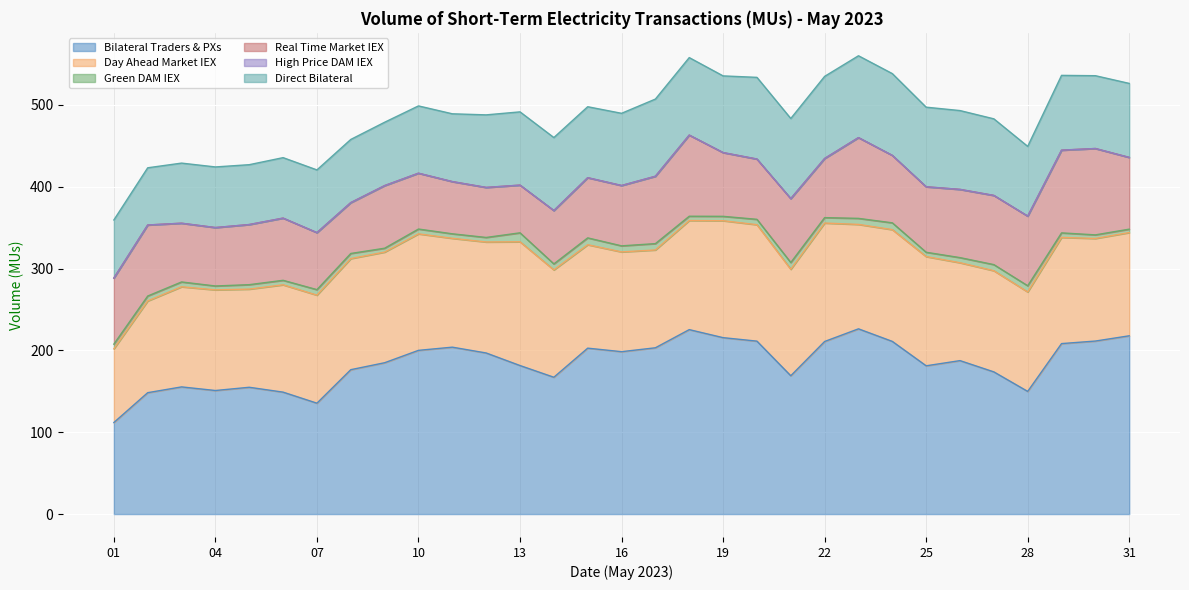

Between 14 and 27, which series saw the biggest shift?

Real Time Market IEX